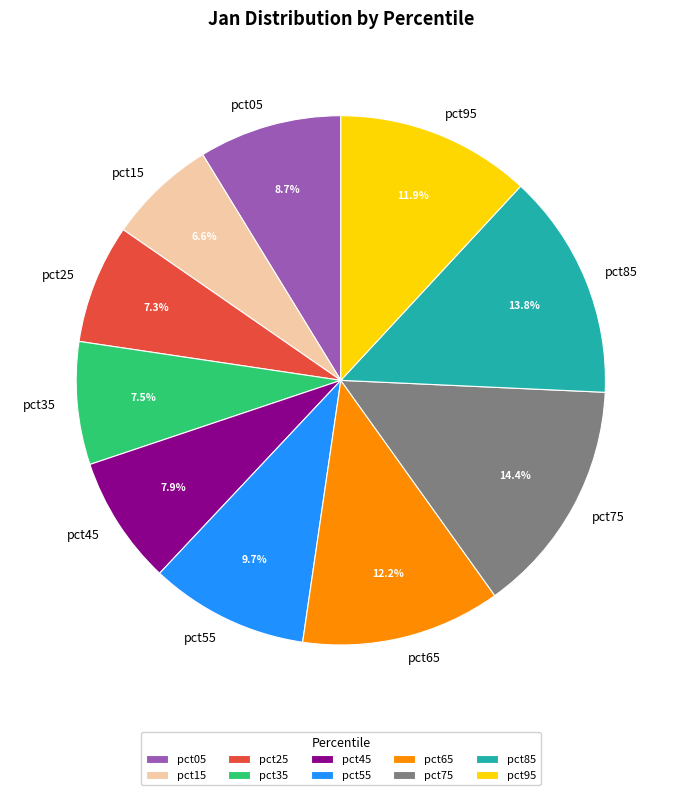

What percentage is the pct95 slice, to the nearest percent?

12%